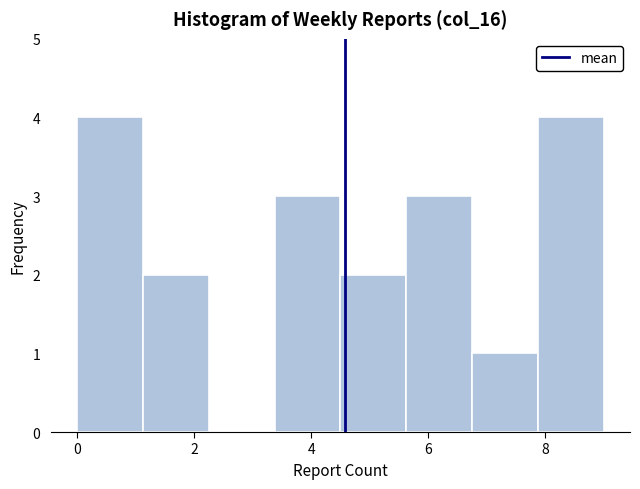

Reading left to right, list every bar in this chart as the range it spans on the x-axis followed by its height. Neither the bar edges nor the heights are printed on the chart, so give them approximately, as read against the axes.

0.0 to 1.2: 4
1.2 to 2.2: 2
2.2 to 3.4: 0
3.4 to 4.6: 3
4.6 to 5.6: 2
5.6 to 6.8: 3
6.8 to 7.8: 1
7.8 to 9.0: 4